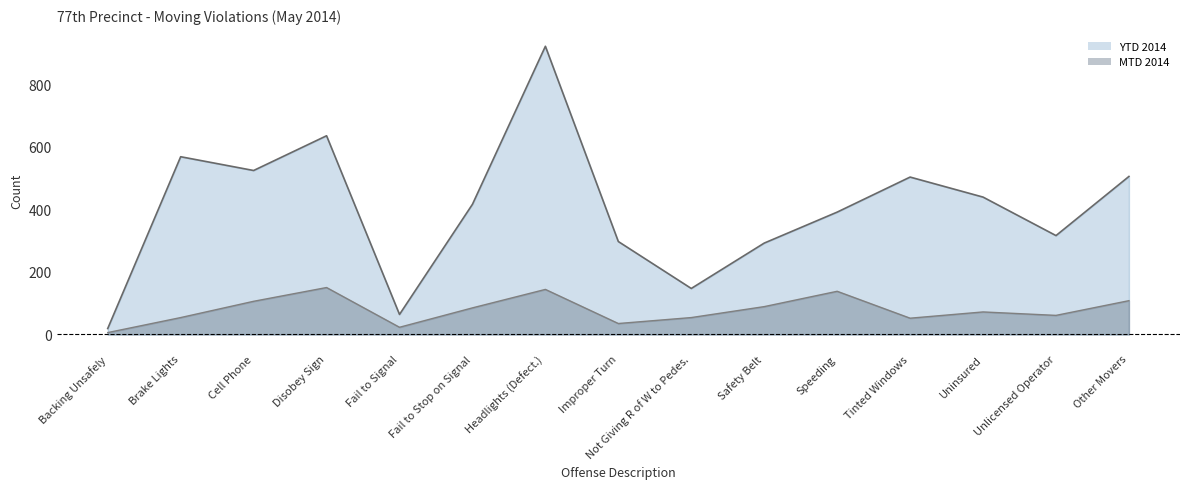

In YTD 2014, how many points are higher than both neighbors (excluding endpoints)?

4